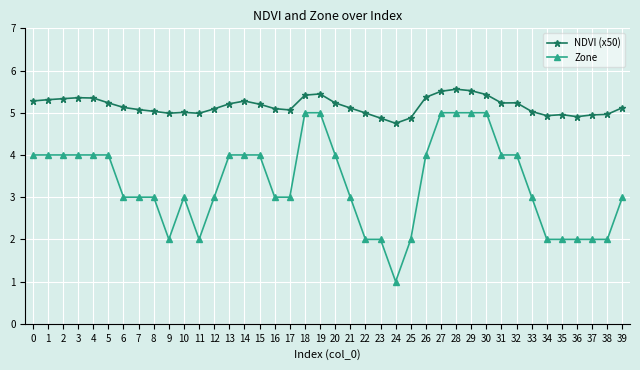

List the series in order of their overall mean, highest first.

NDVI (x50), Zone